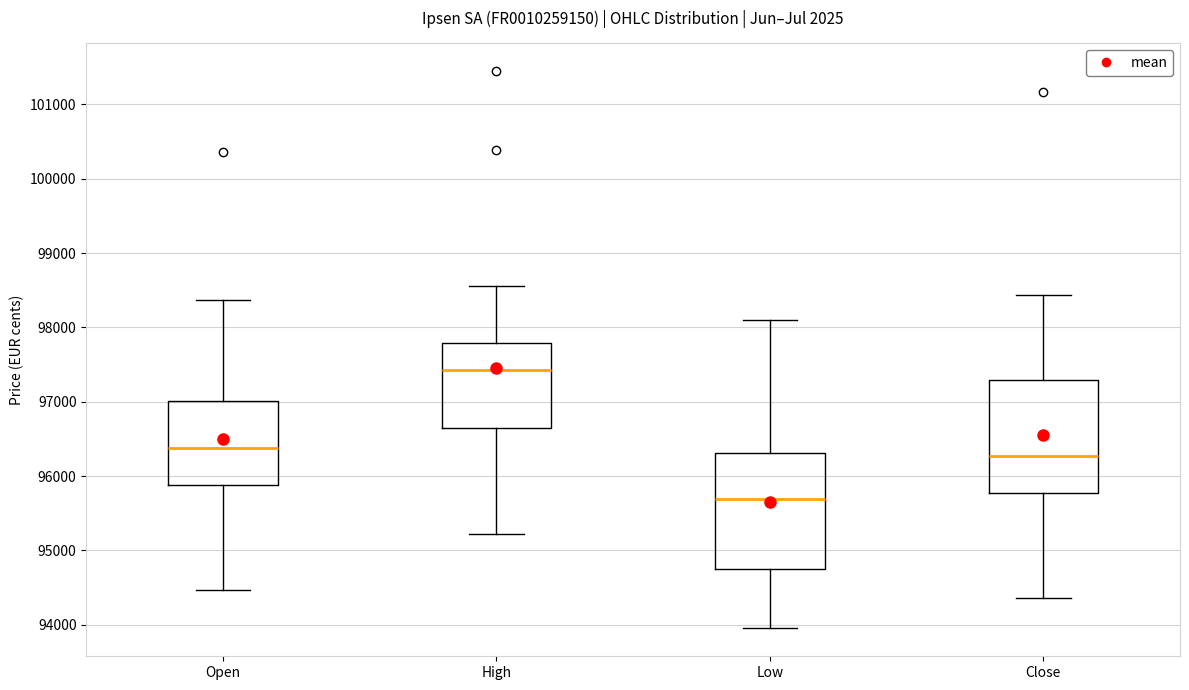

Reading left to right, transcribe this box plot: for each box, give where its median line is, the range the box spans, and where its two whiskers end, as read against the y-axis. The values are not printed on the chart, so give them approximately, as read against the axis.

Open: median 96400, box 95900 to 97000, whiskers 94500 to 98400
High: median 97400, box 96700 to 97800, whiskers 95200 to 98600
Low: median 95700, box 94700 to 96300, whiskers 94000 to 98100
Close: median 96300, box 95800 to 97300, whiskers 94400 to 98400